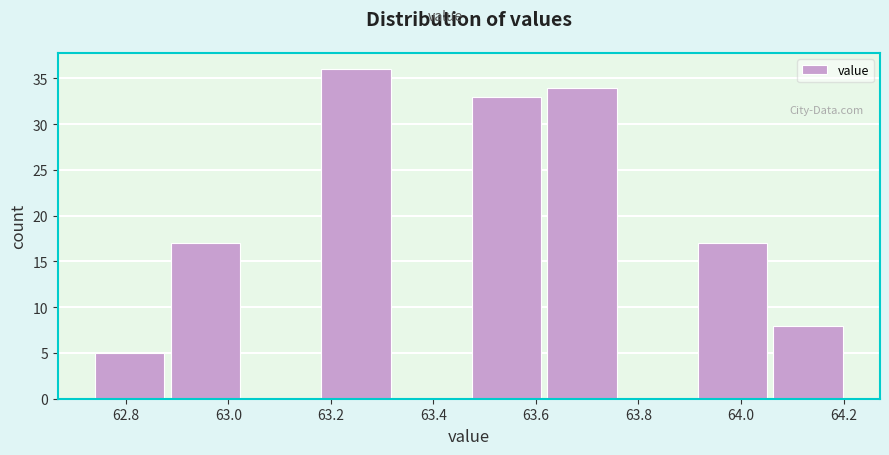

Reading left to right, list every bar in this chart as the range it spans on the x-axis followed by its height. Neither the bar edges nor the heights are printed on the chart, so give them approximately, as read against the axes.

62.74 to 62.88: 5
62.88 to 63.04: 17
63.04 to 63.18: 0
63.18 to 63.32: 36
63.32 to 63.48: 0
63.48 to 63.62: 33
63.62 to 63.76: 34
63.76 to 63.92: 0
63.92 to 64.06: 17
64.06 to 64.22: 8